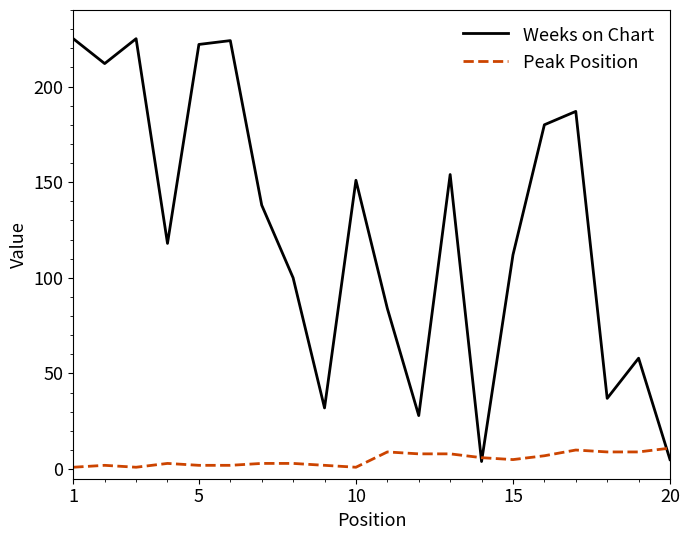

What is the maximum value for Weeks on Chart?

225